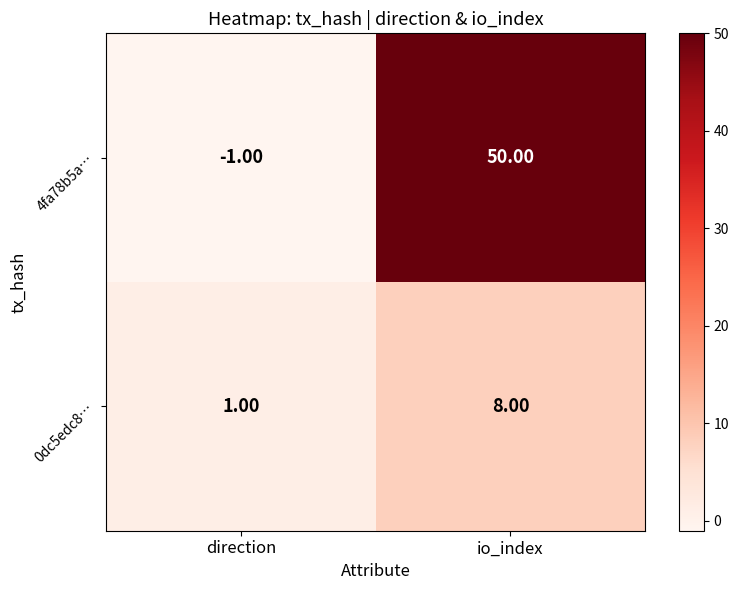

Which series has the widest spread of values?

4fa78b5a…